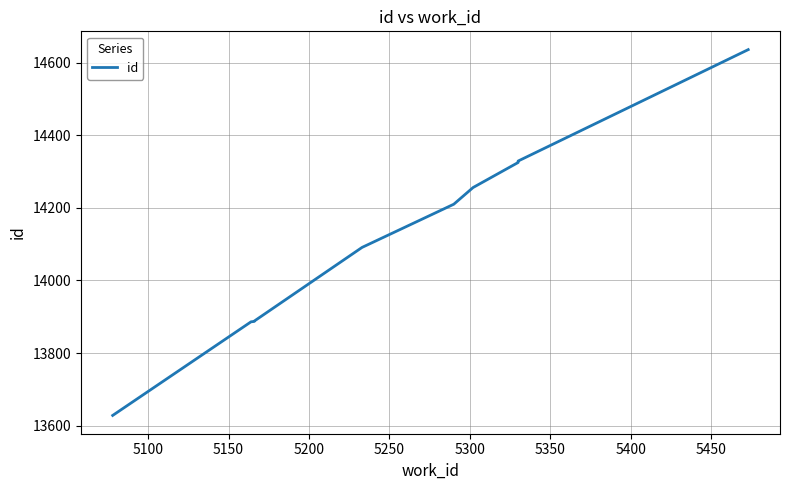

What is the ratio of the value at 5200 to the value at 5300?

1.0